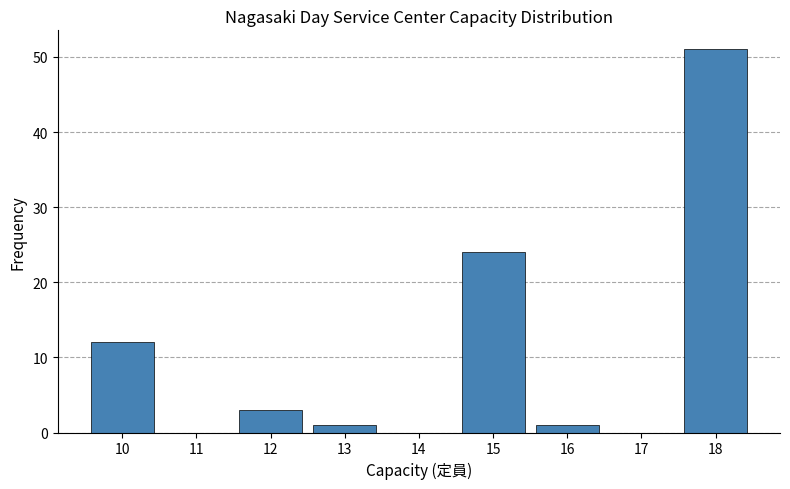

Reading left to right, what are all the values shown in this chart?

10=12	11=0	12=3	13=1	14=0	15=24	16=1	17=0	18=51